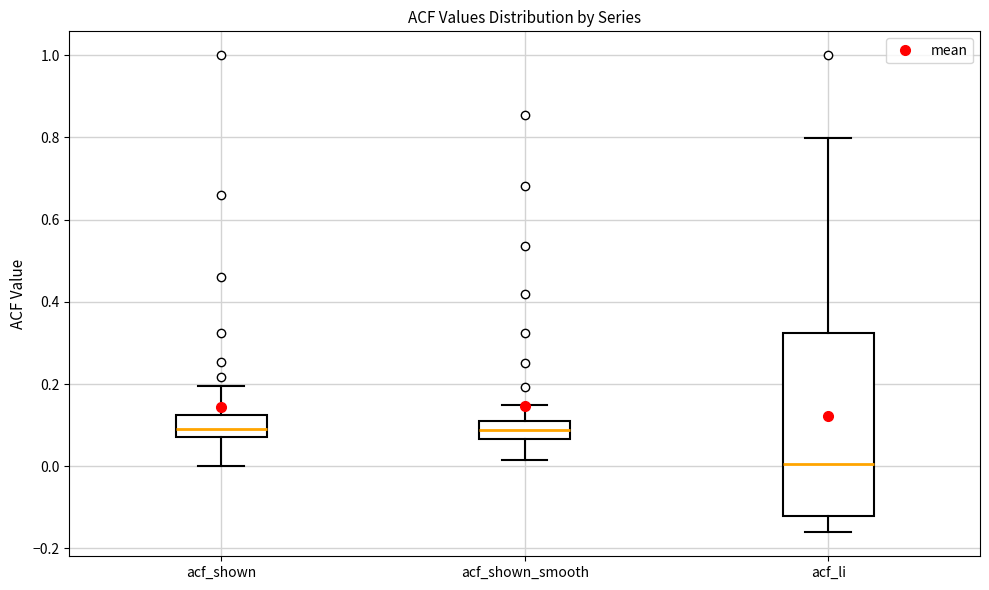

Reading left to right, transcribe this box plot: for each box, give where its median line is, the range the box spans, and where its two whiskers end, as read against the y-axis. The values are not printed on the chart, so give them approximately, as read against the axis.

acf_shown: median 0.10, box 0.08 to 0.12, whiskers 0.00 to 0.20
acf_shown_smooth: median 0.08, box 0.06 to 0.12, whiskers 0.02 to 0.14
acf_li: median 0.00, box -0.12 to 0.32, whiskers -0.16 to 0.80